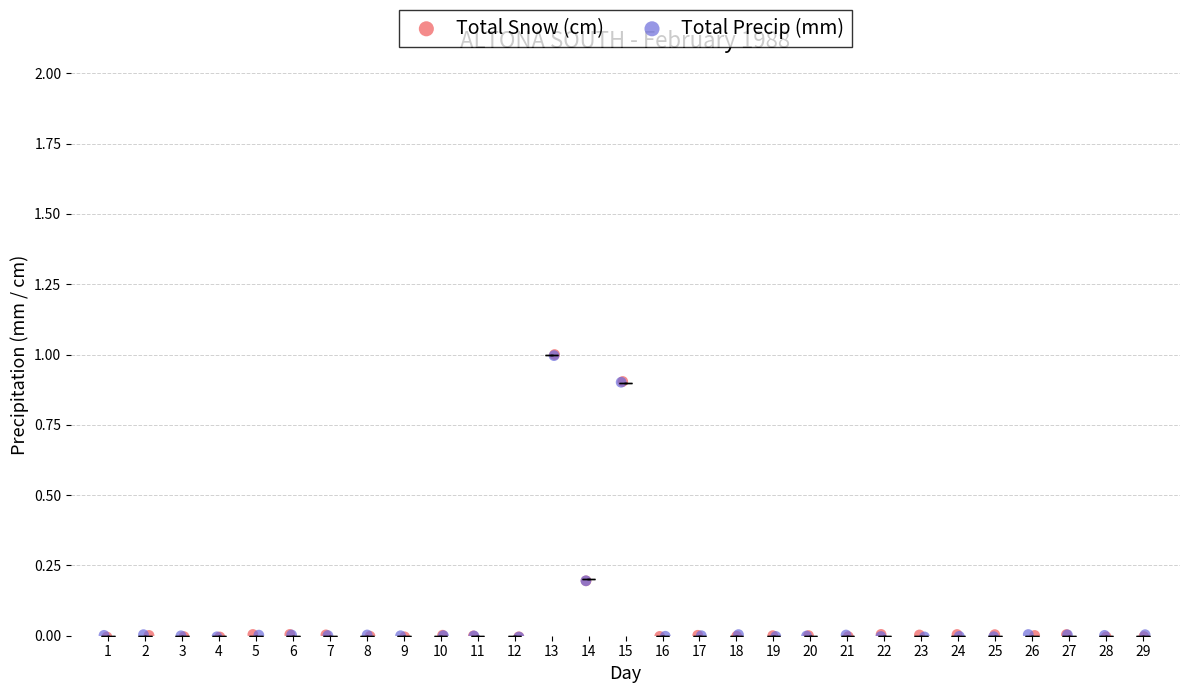

Which series has the widest spread of Y values?

Total Snow (cm)